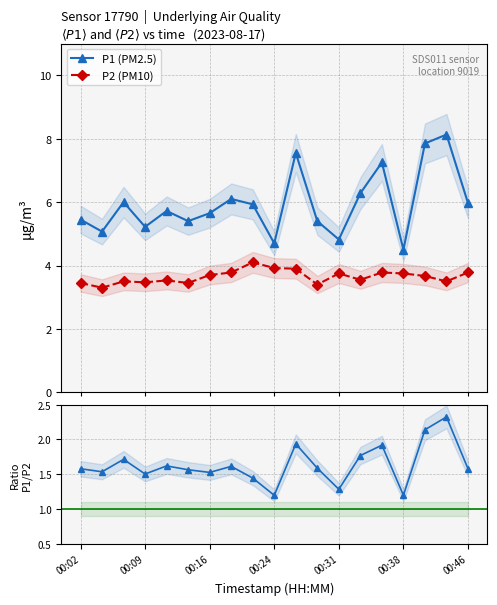

True or false: P2 (PM10) and P1/P2 cross at least once.

False